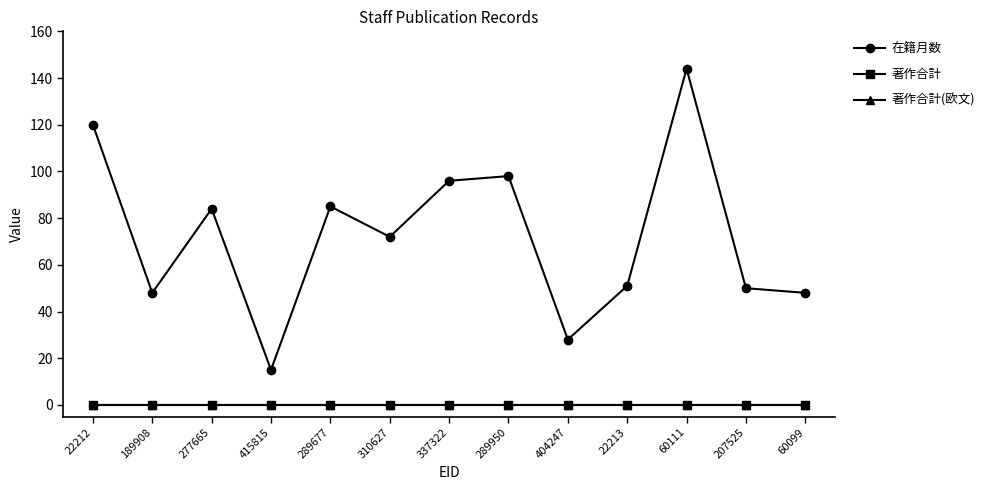

At which category does the chart reach its peak across all series?

60111